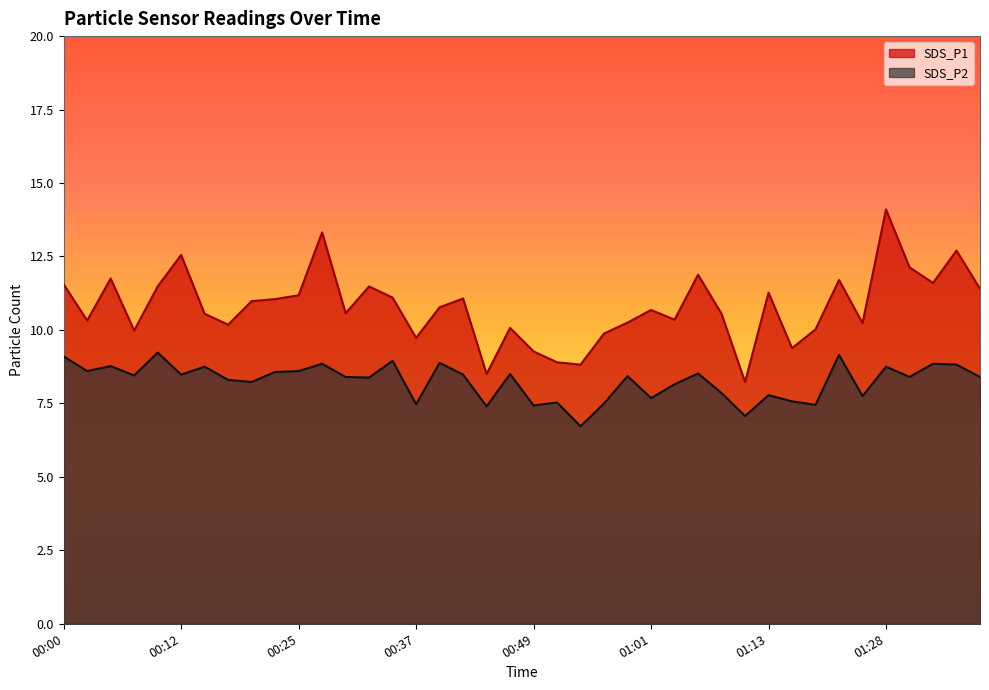

What position from the right is 00:29?

28